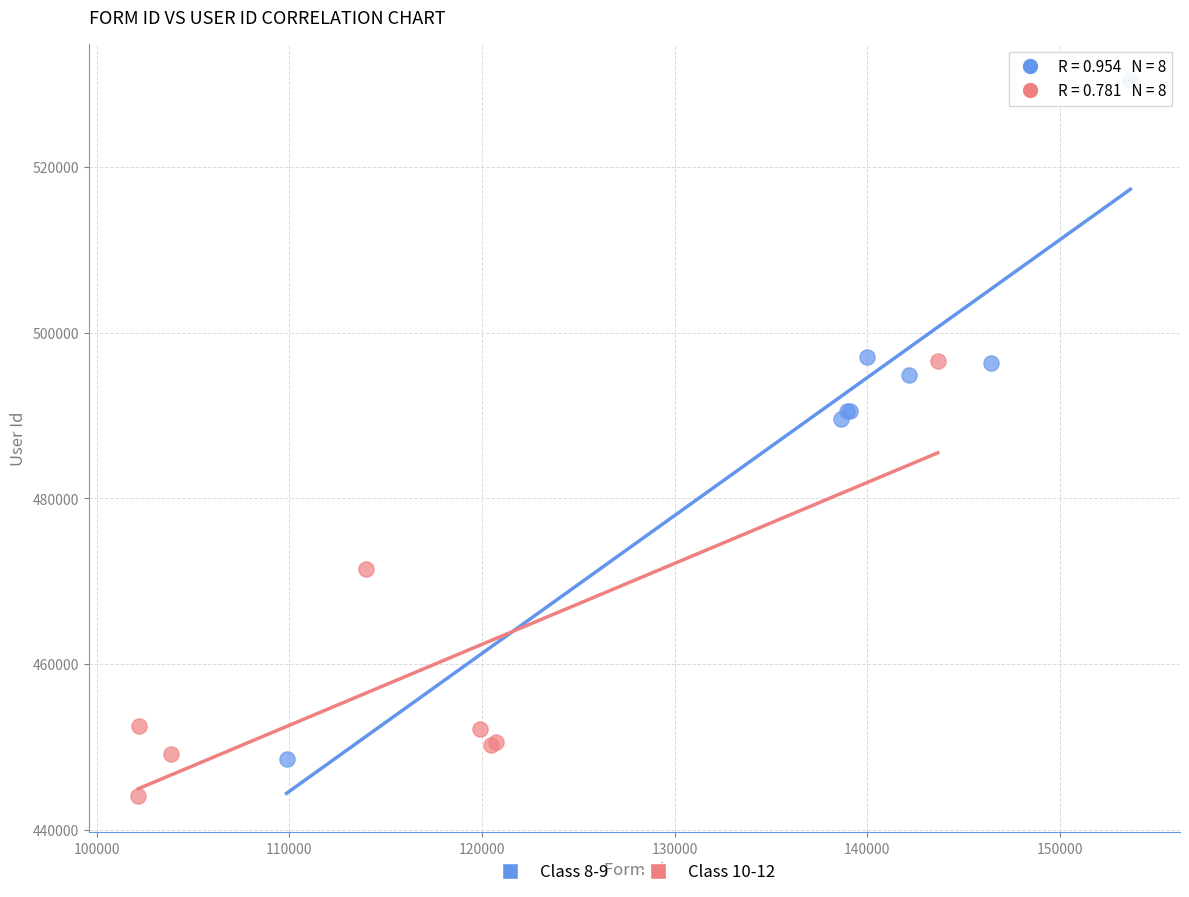

What are all the series names shown in the legend?

Class 8-9, Class 10-12